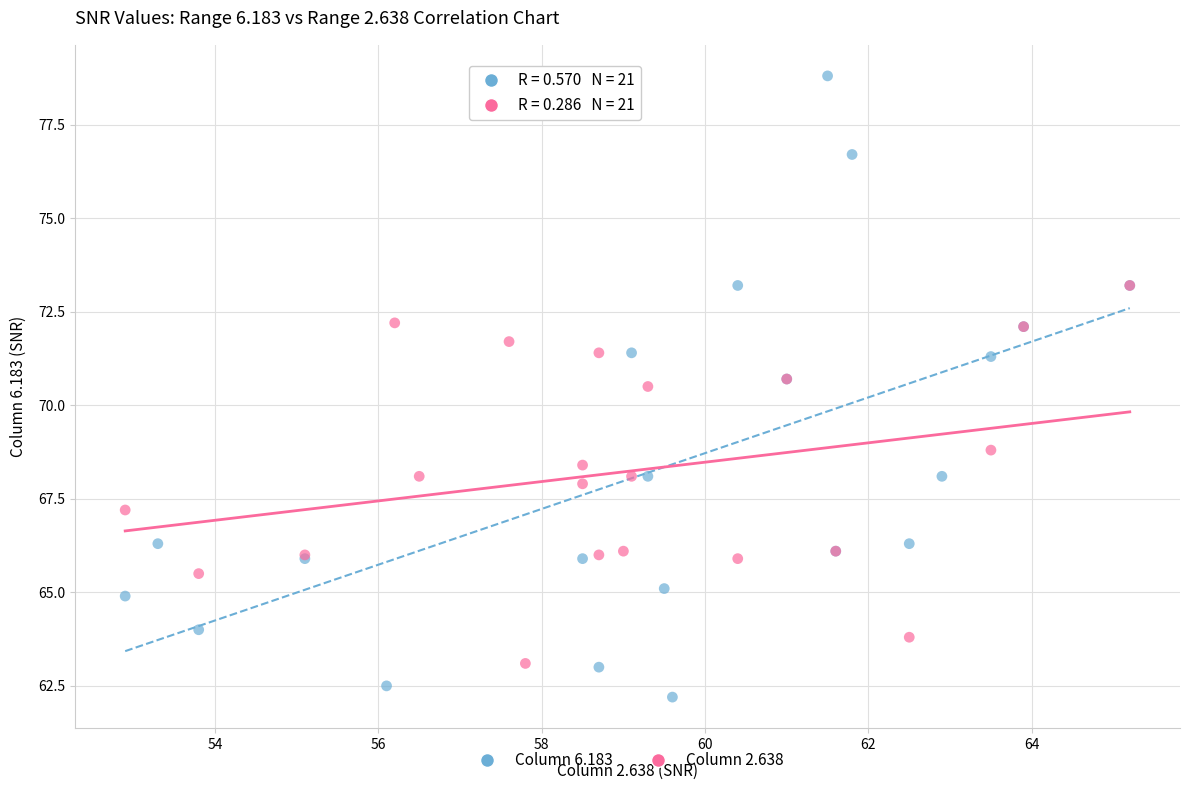

What are all the series names shown in the legend?

Column 6.183, Column 2.638